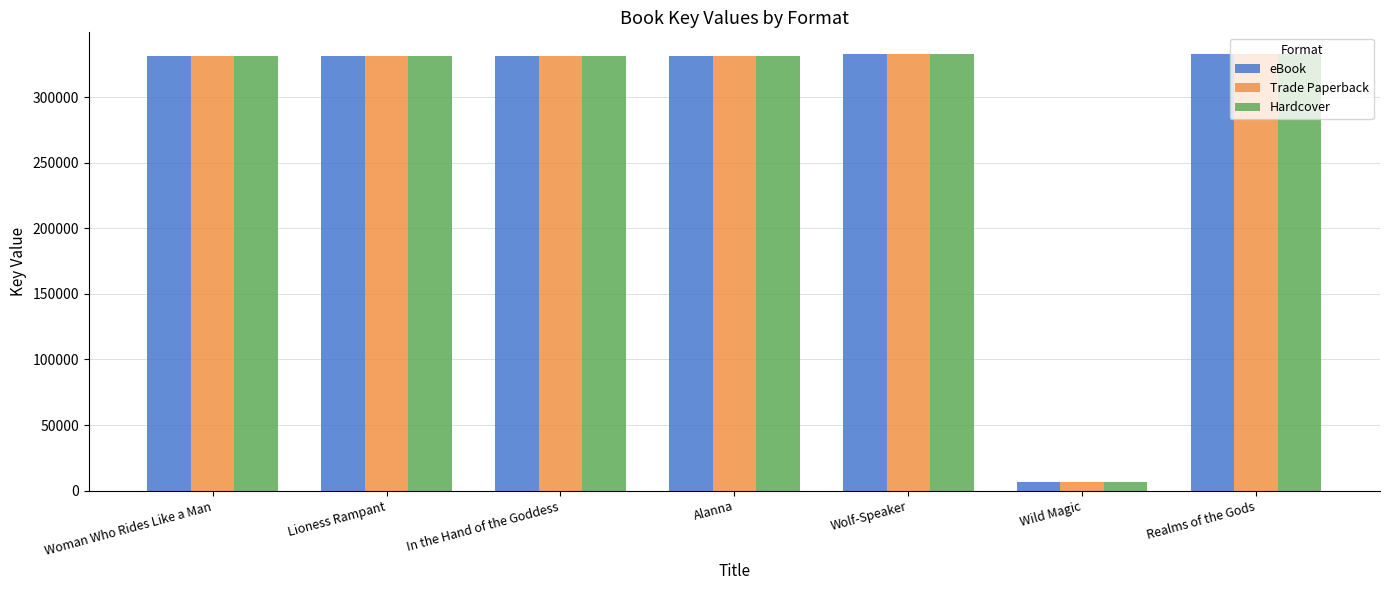

What is the difference between the maximum and minimum values in the Trade Paperback series?

326330